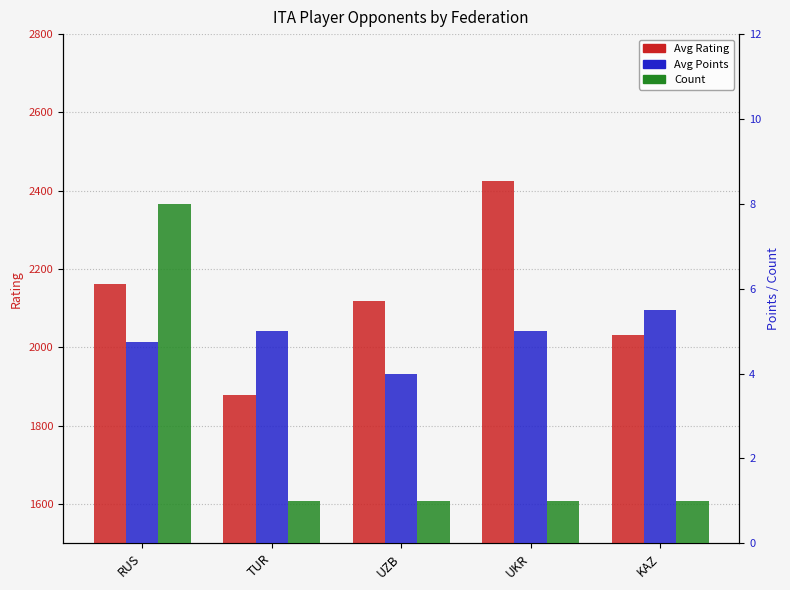

How many groups of bars are there?

5